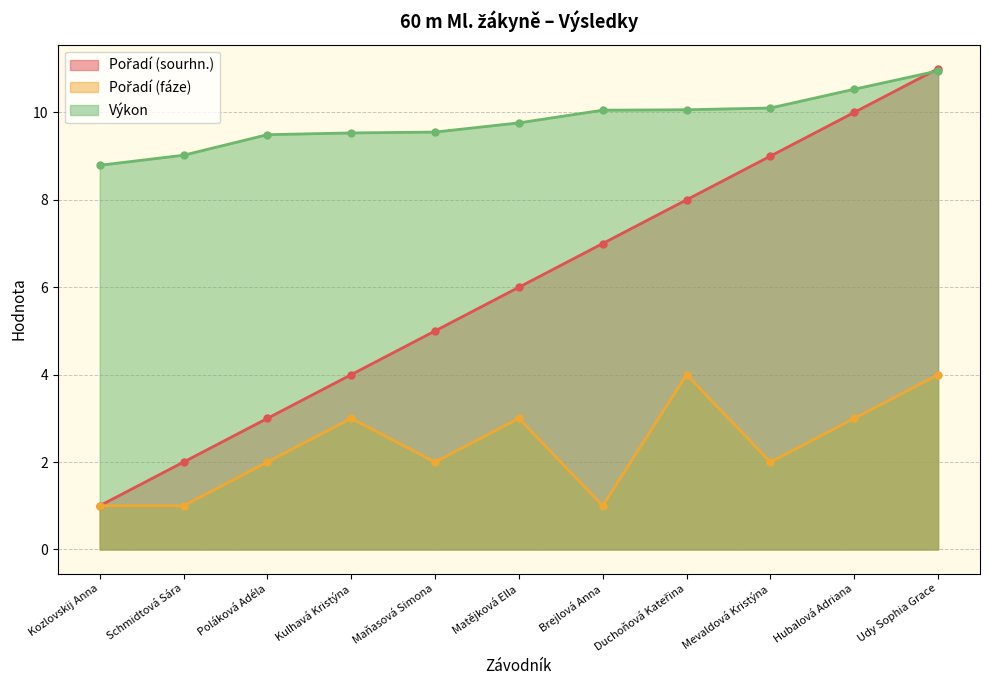

Between Kozlovskij Anna and Mevaldová Kristýna, which is larger?

Mevaldová Kristýna